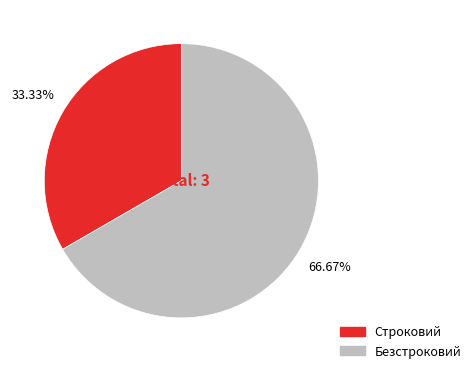

Which category has the smallest portion of the pie?

Строковий